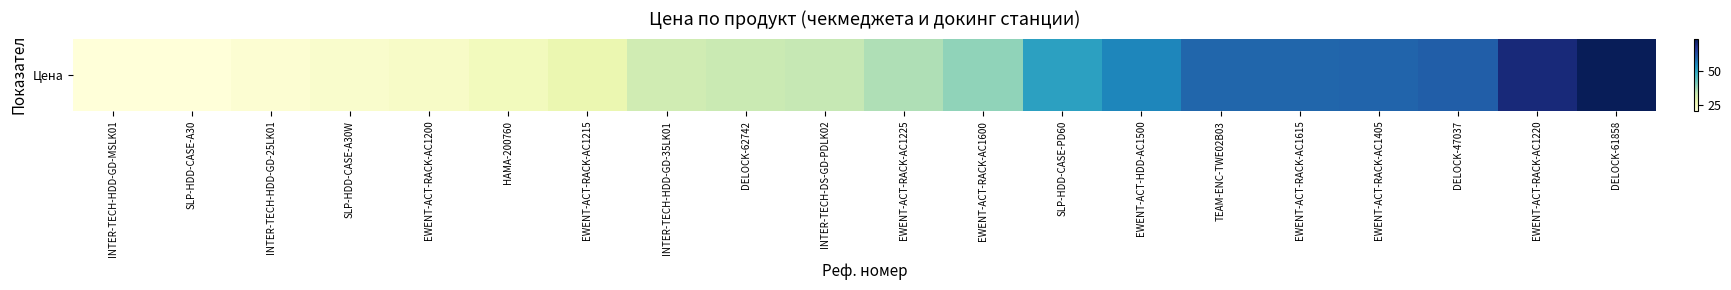

Which label corresponds to the largest value in the chart?

DELOCK-61858